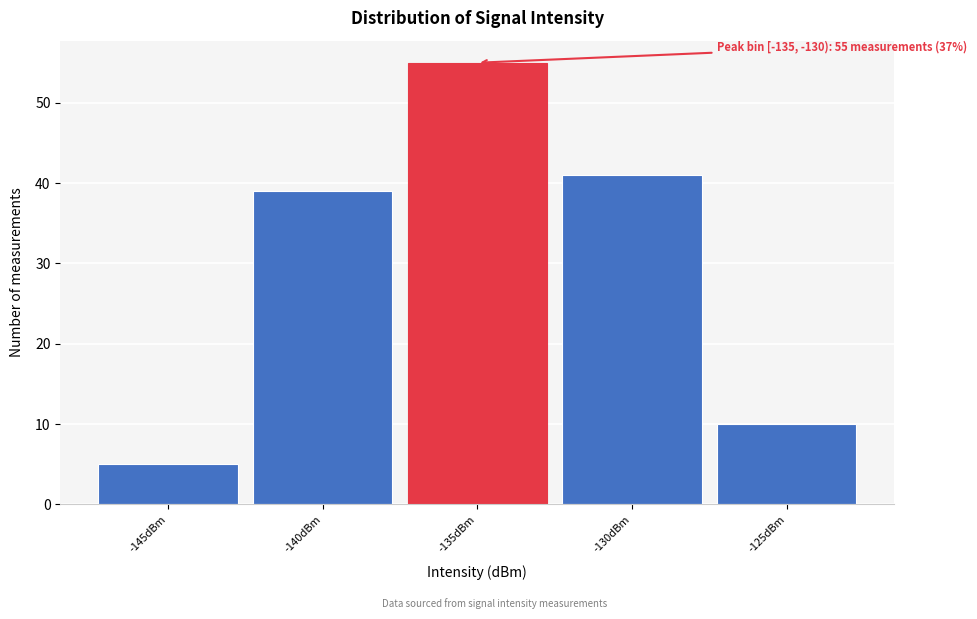

Reading left to right, list all the values displayed in this chart.

-145dBm=5	-140dBm=39	-135dBm=55	-130dBm=41	-125dBm=10